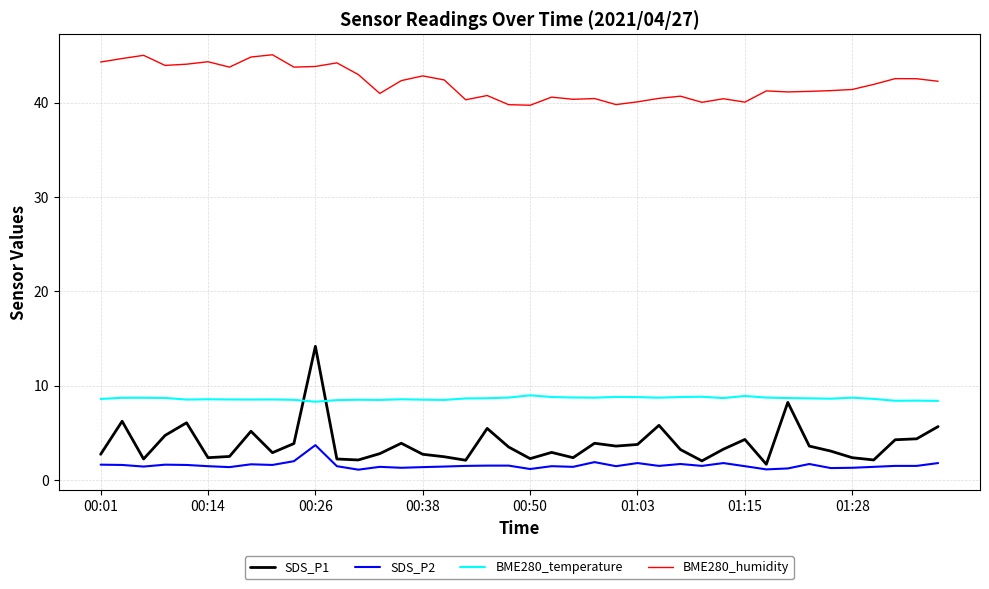

What is the greatest value displayed?

45.1